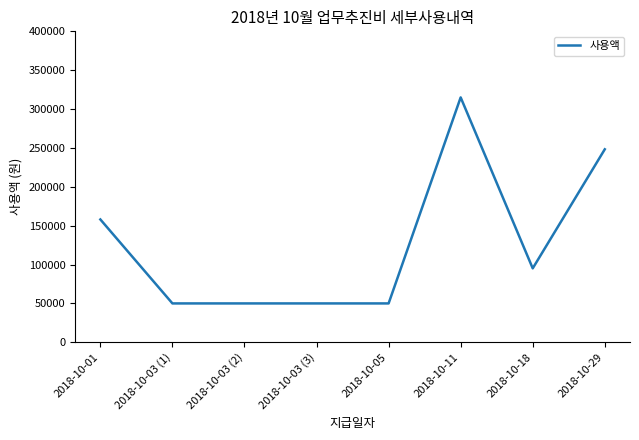

True or false: the data has more than 0 interior local peaks.

True